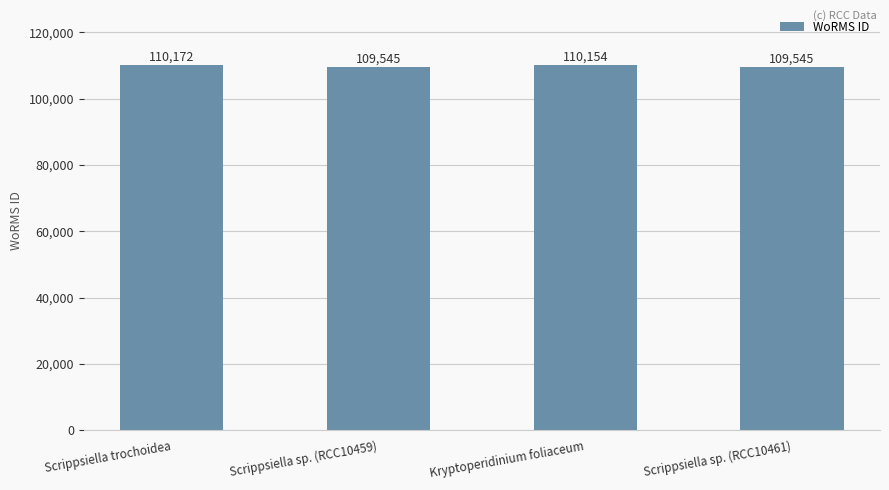

Are the bars grouped side by side (vs. stacked)?

No